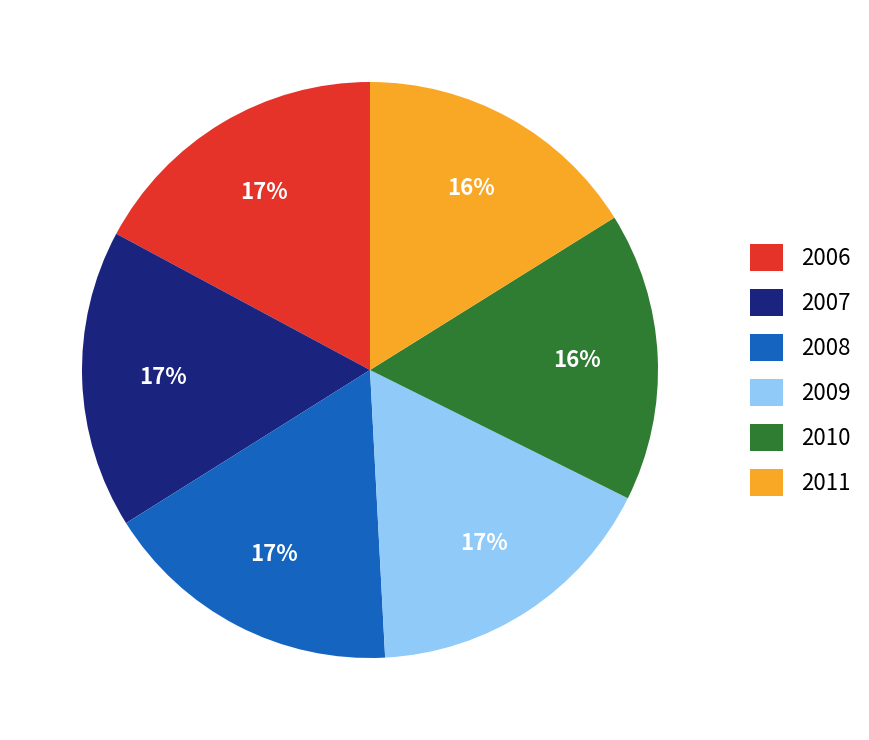

To the nearest percent, what is the difference between the largest and smallest slice percentages?

1%